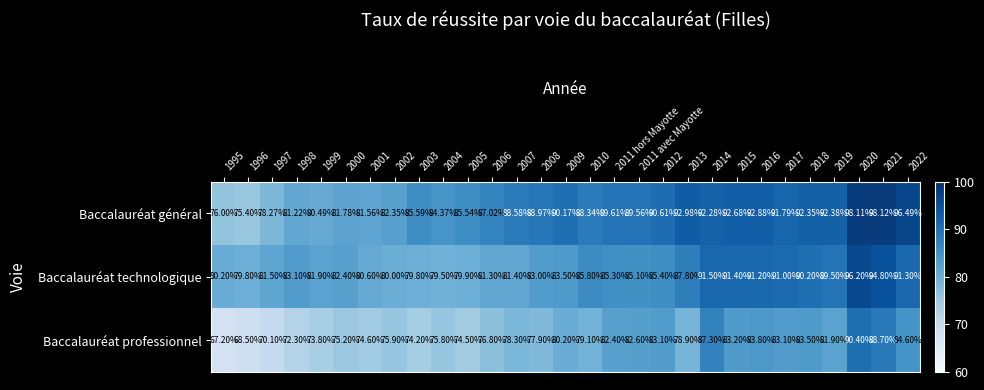

Which category has the lowest value across all series?

1995